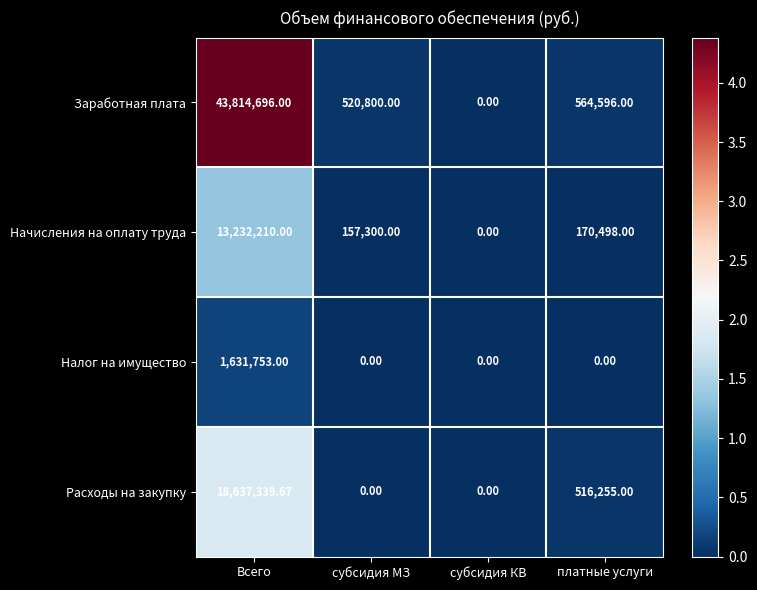

List the series in order of their peak value, highest first.

Заработная плата, Расходы на закупку, Начисления на оплату труда, Налог на имущество